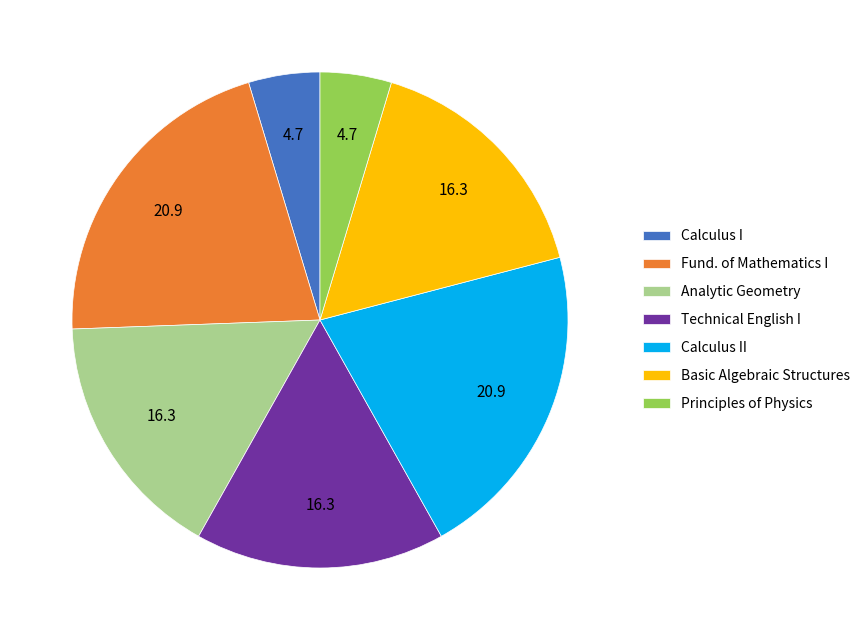

Does Principles of Physics represent more than half of the total?

No